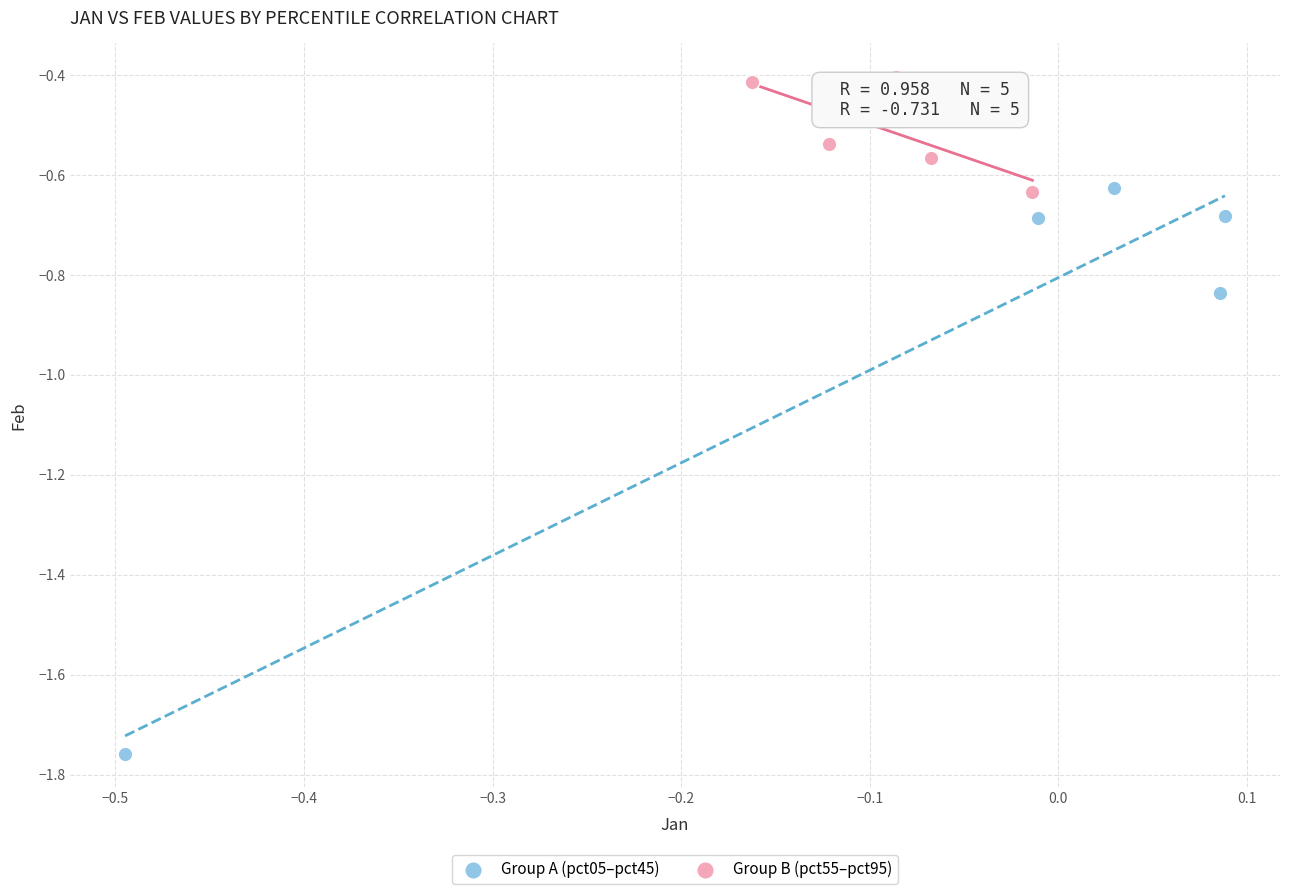

Which series reaches the minimum Y coordinate?

Group A (pct05–pct45)